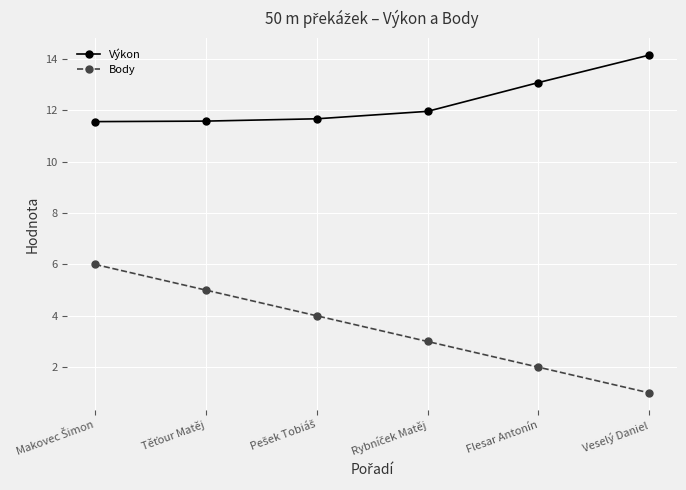

Which category has the highest value across all series?

Veselý Daniel